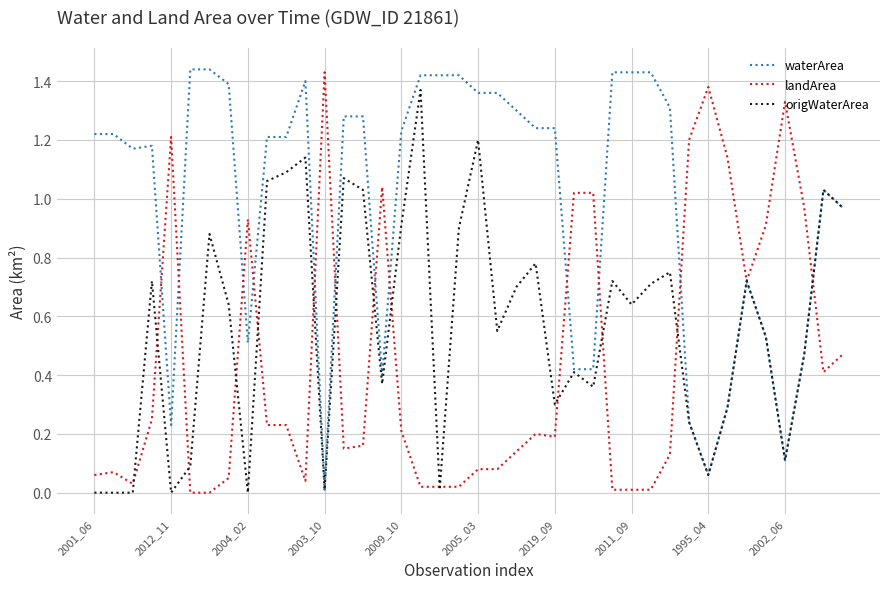

What are all the series names shown in the legend?

waterArea, landArea, origWaterArea